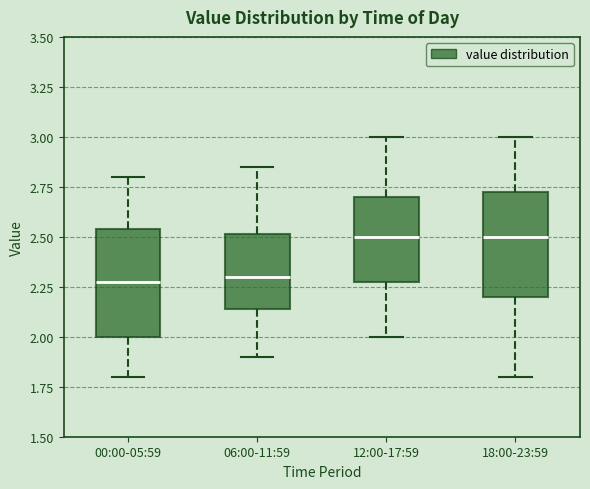

Where is the upper edge of the box for 00:00-05:59 on the y-axis? The values are not printed on the chart, so give them approximately, as read against the axis.

2.55